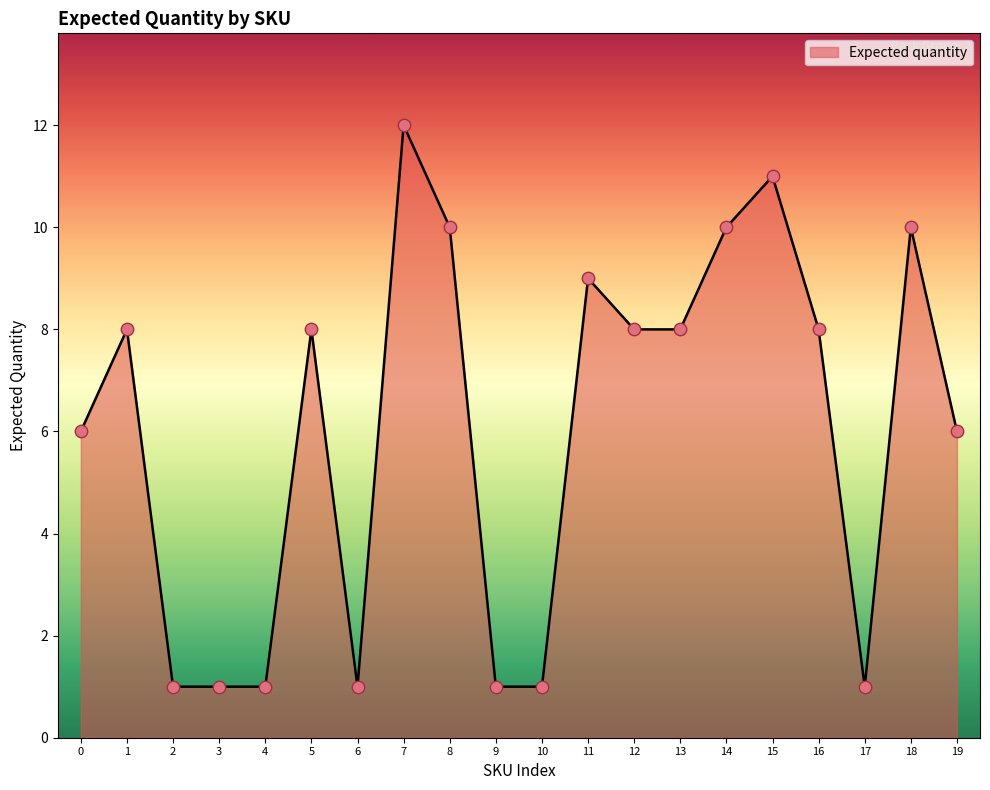

What is the change in value from 10 to 11?

+8